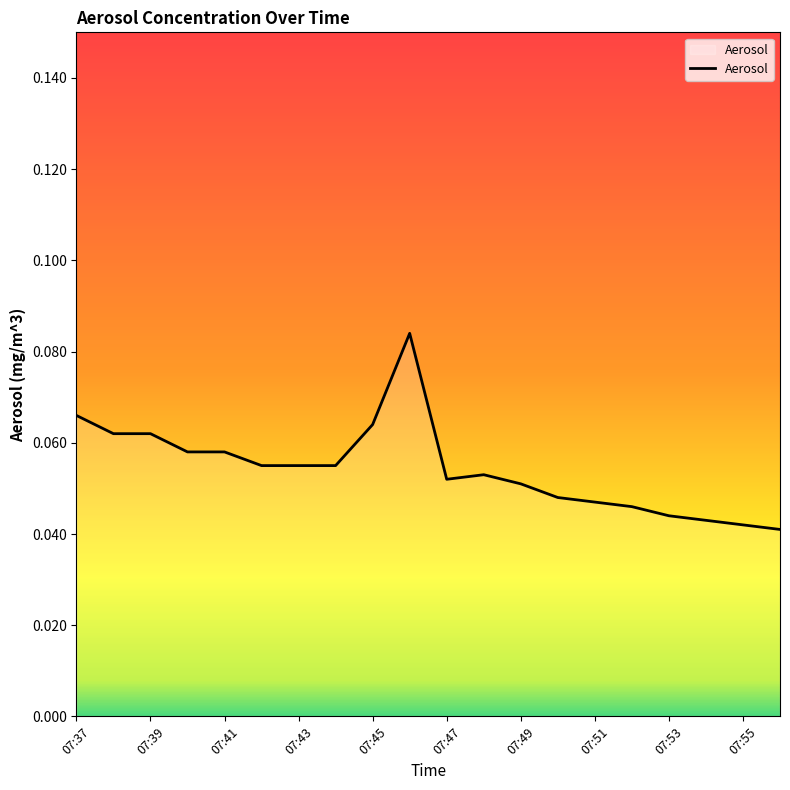

How many values are between 0 and 1?

20